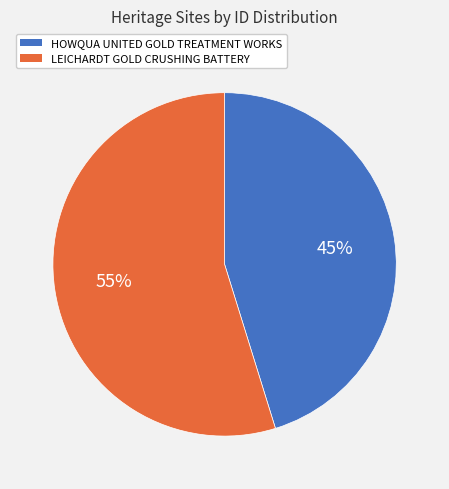

Is the sum of LEICHARDT GOLD CRUSHING BATTERY and HOWQUA UNITED GOLD TREATMENT WORKS greater than half?

Yes